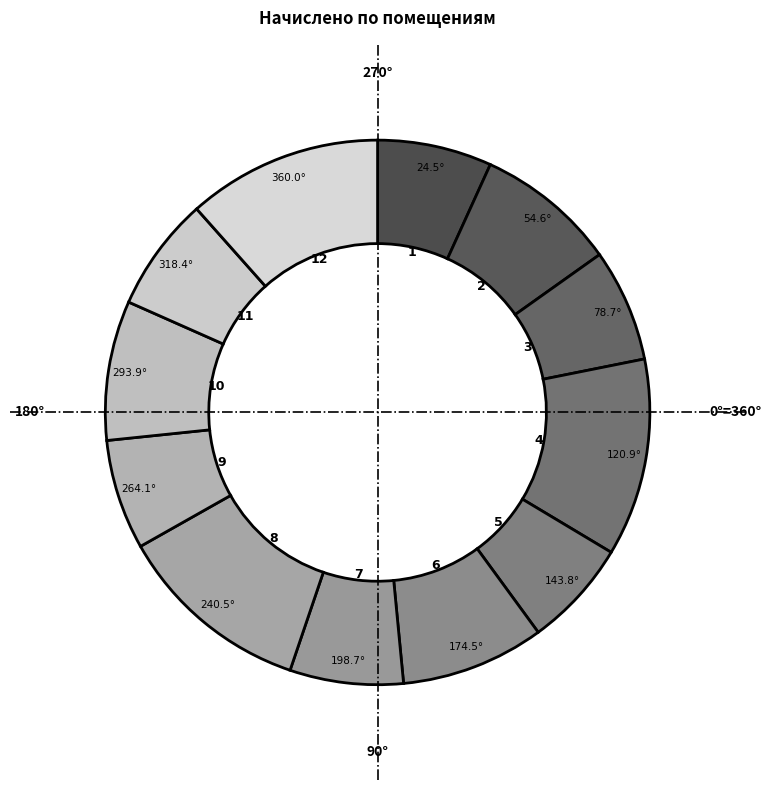

How many segments does this pie chart have?

12